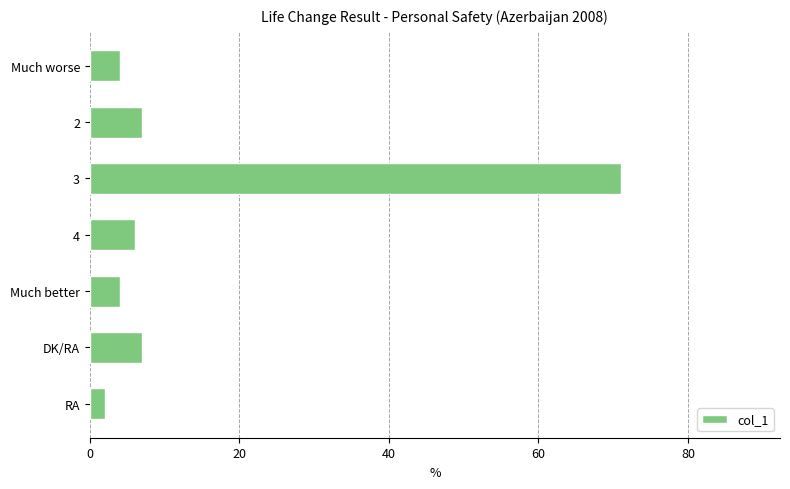

How many data points does each series have?

7